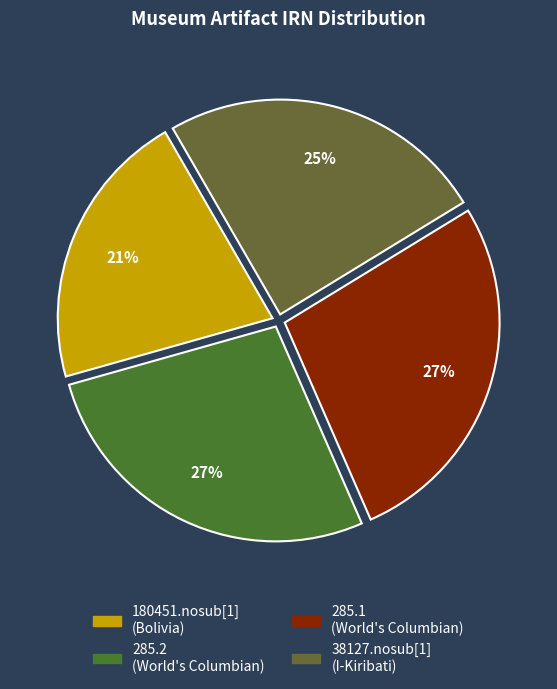

Rank the categories by value from highest to lowest.

285.1
(World's Columbian), 285.2
(World's Columbian), 38127.nosub[1]
(I-Kiribati), 180451.nosub[1]
(Bolivia)